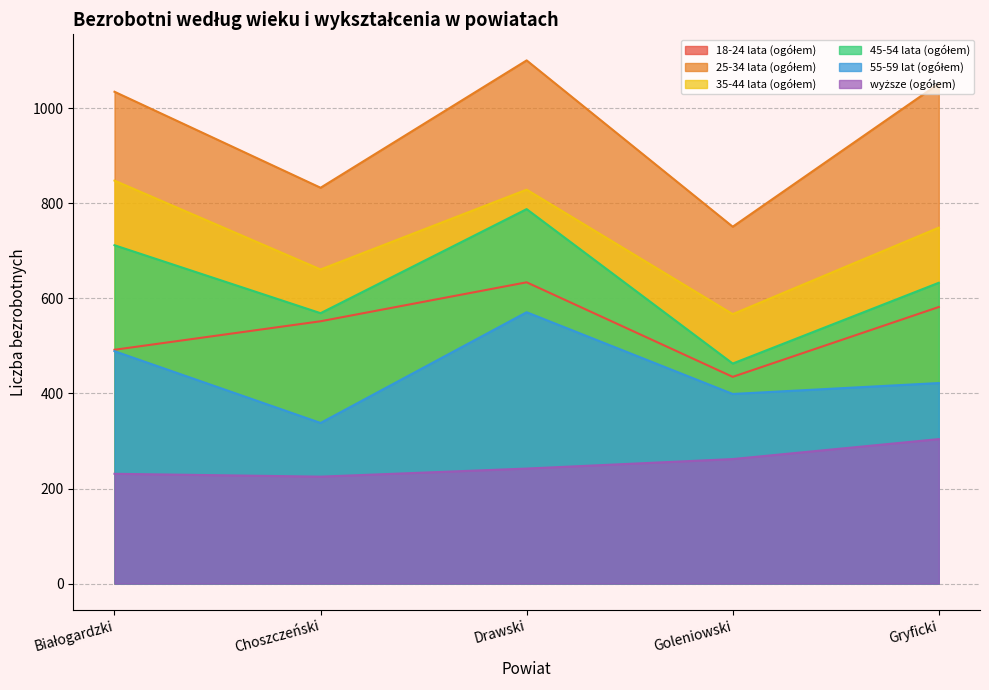

Which series has the largest range (max minus min)?

25-34 lata (ogółem)